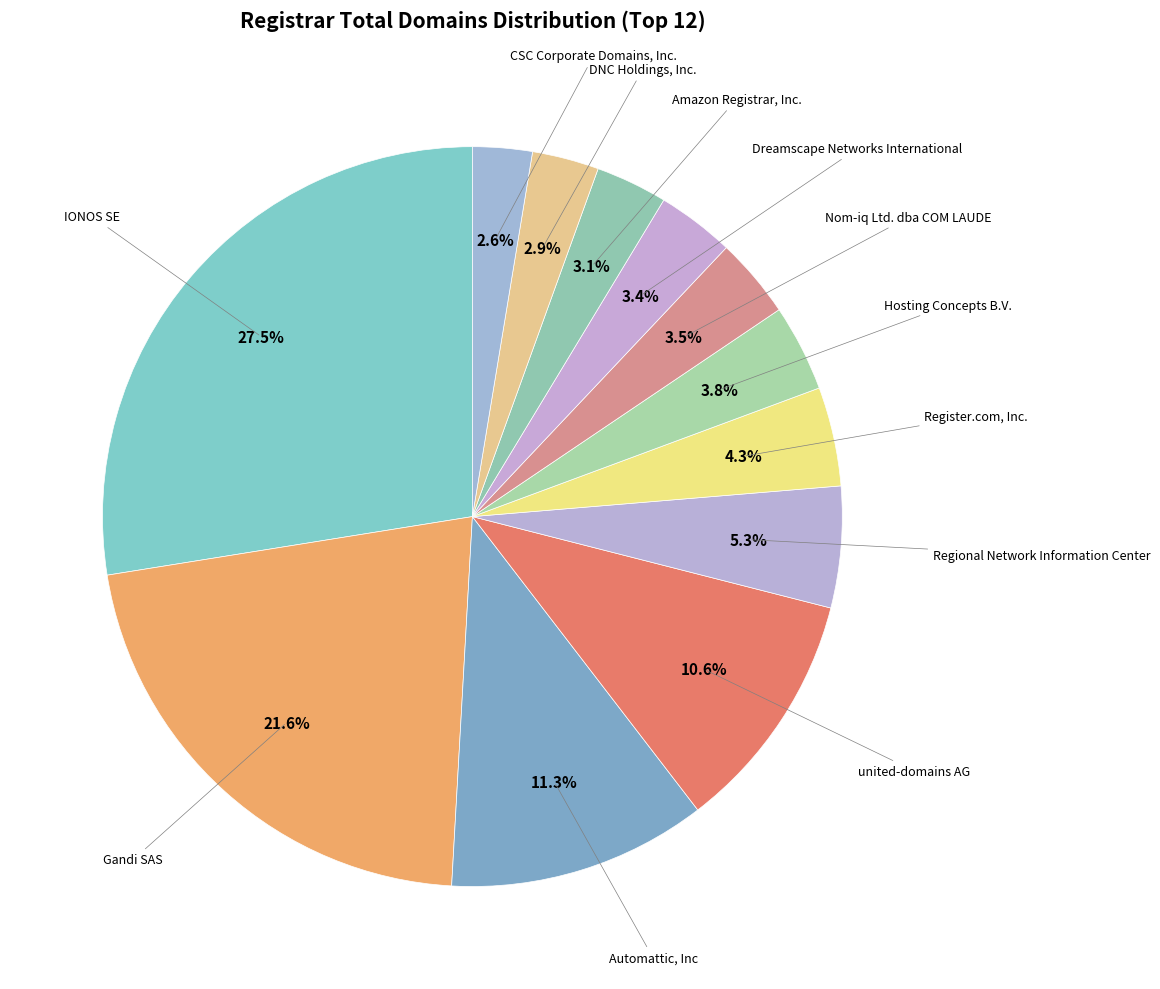

How many segments does this pie chart have?

12